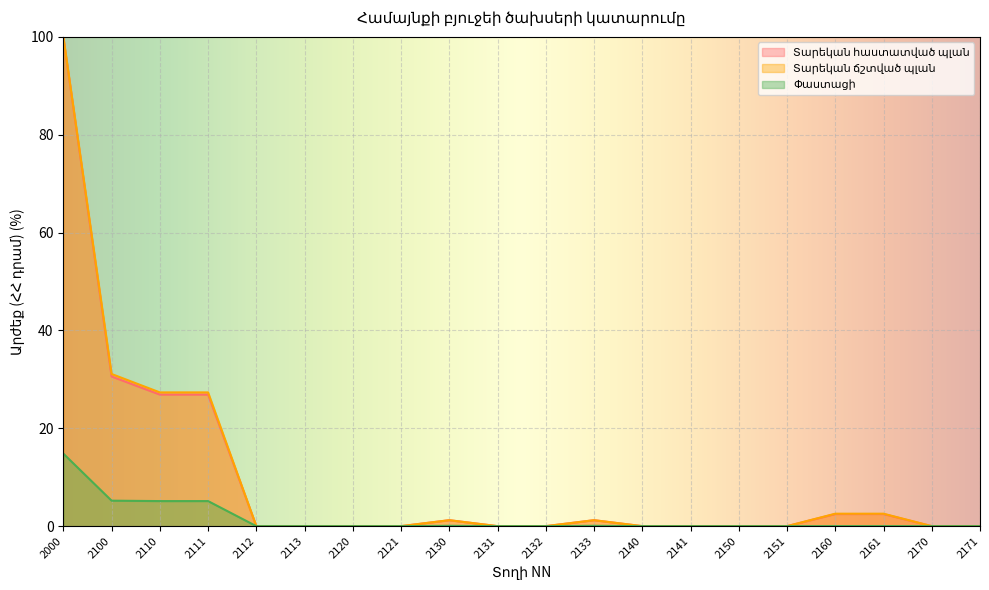

At how many categories does at least one series exceed 11?

4